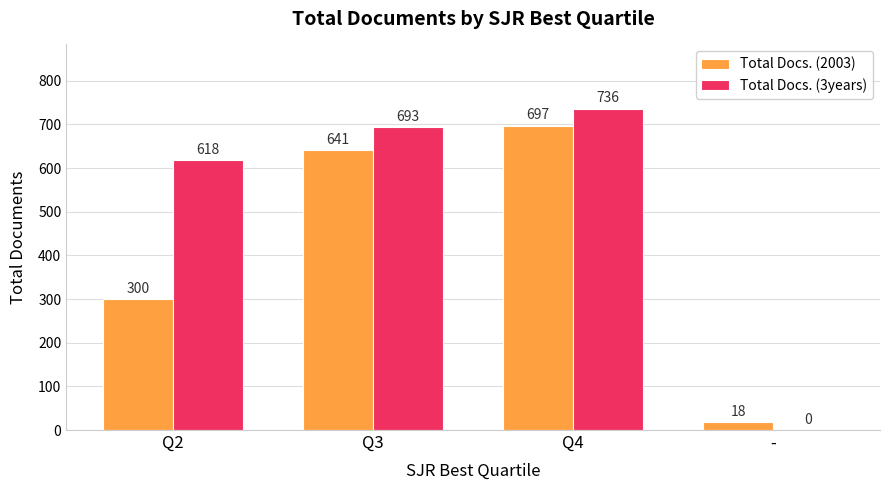

At which label does Total Docs. (2003) reach its peak?

Q4